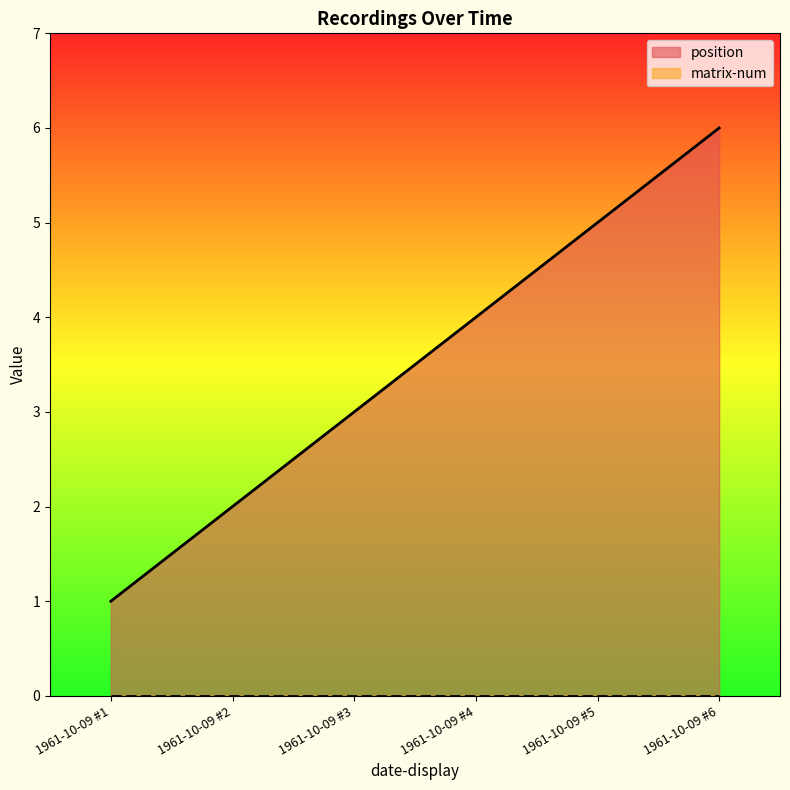

Does the chart have visible grid lines?

No